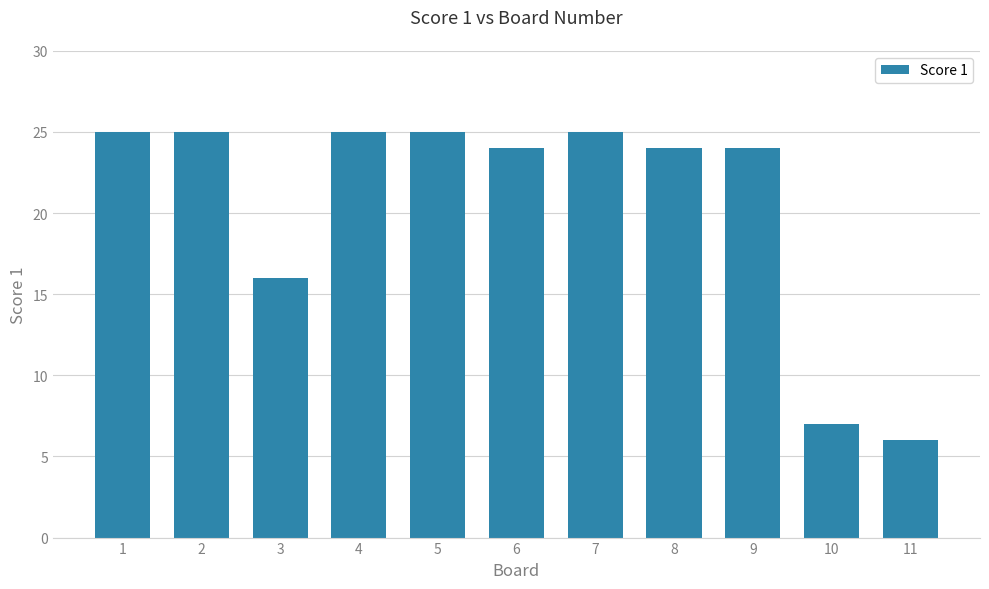

Reading left to right, extract all data points from this chart.

1=25	2=25	3=16	4=25	5=25	6=24	7=25	8=24	9=24	10=7	11=6